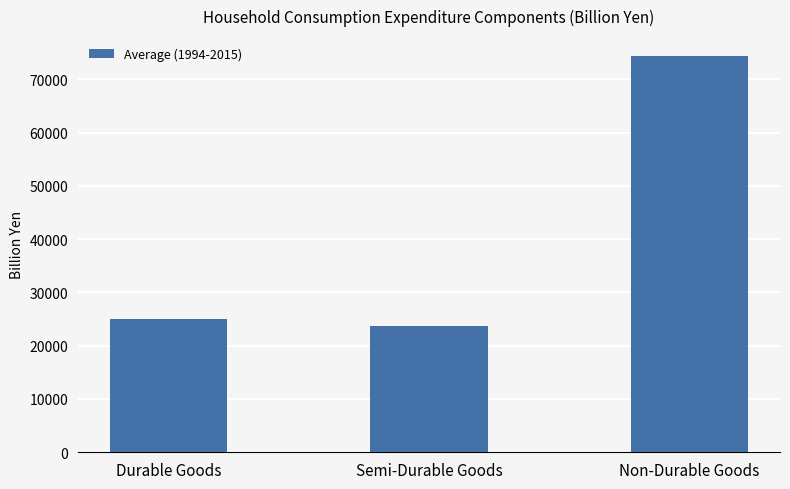

How many values are below 25042?

1